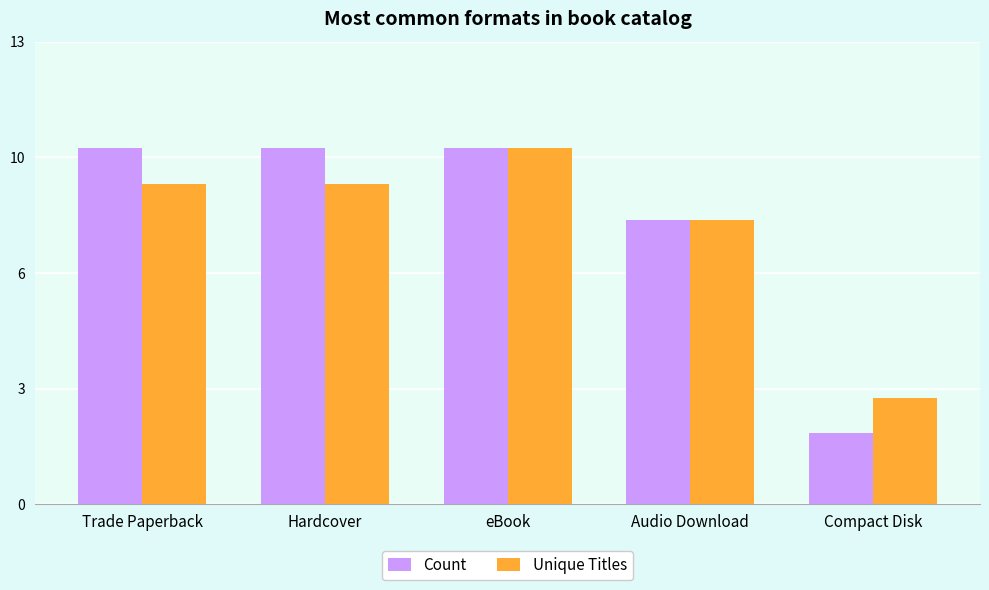

What is the minimum value shown in the chart?

2